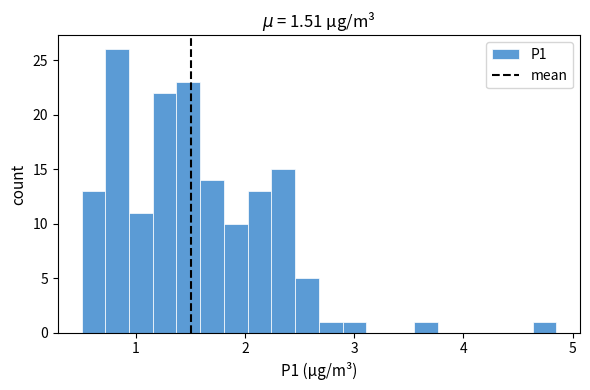

Around what value on the x-axis is the tallest bar? Give the approximate position of its centre, as read against the axis.

0.8